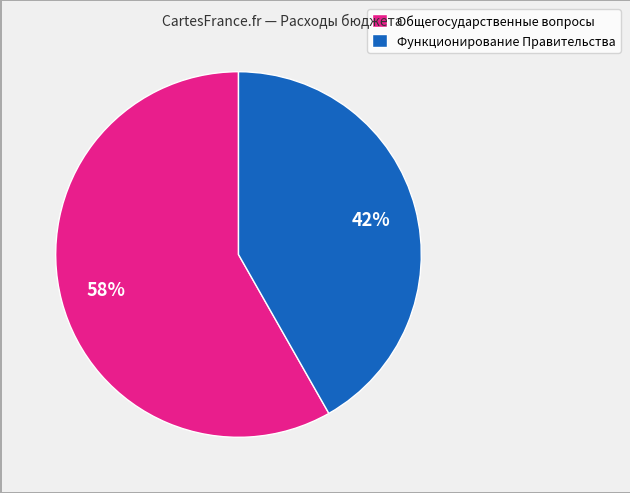

Rank the categories by value from lowest to highest.

Функционирование Правительства, Общегосударственные вопросы